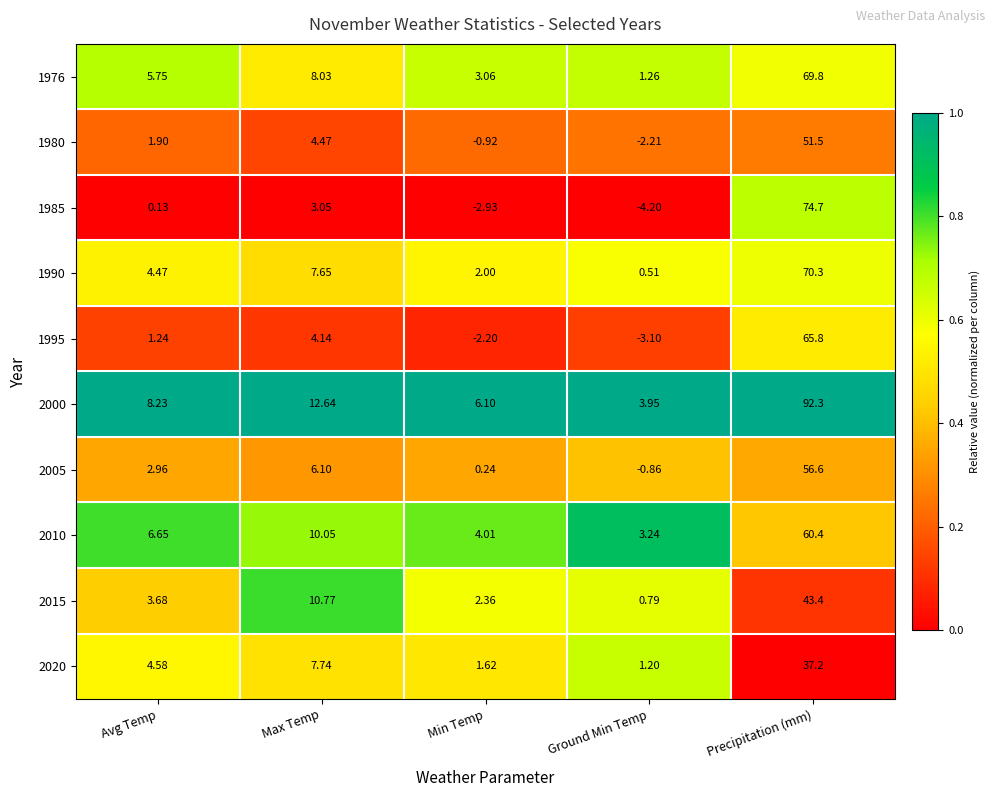

Is the value of 1985 at Ground Min Temp greater than the value of 2010 at Ground Min Temp?

No